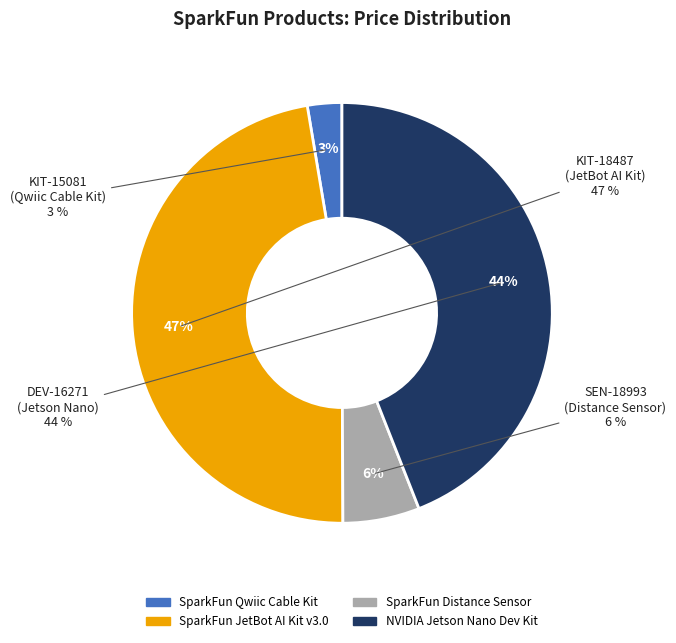

How many slices are in this pie chart?

4